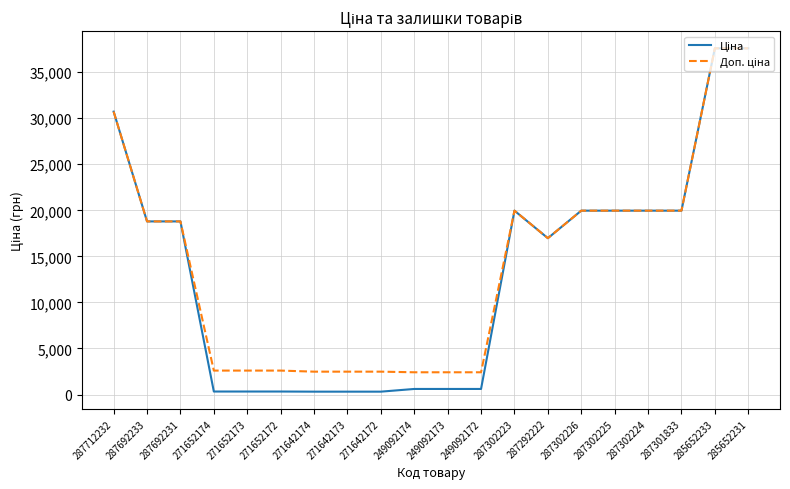

At which category is the sum across all series the highest?

285652233